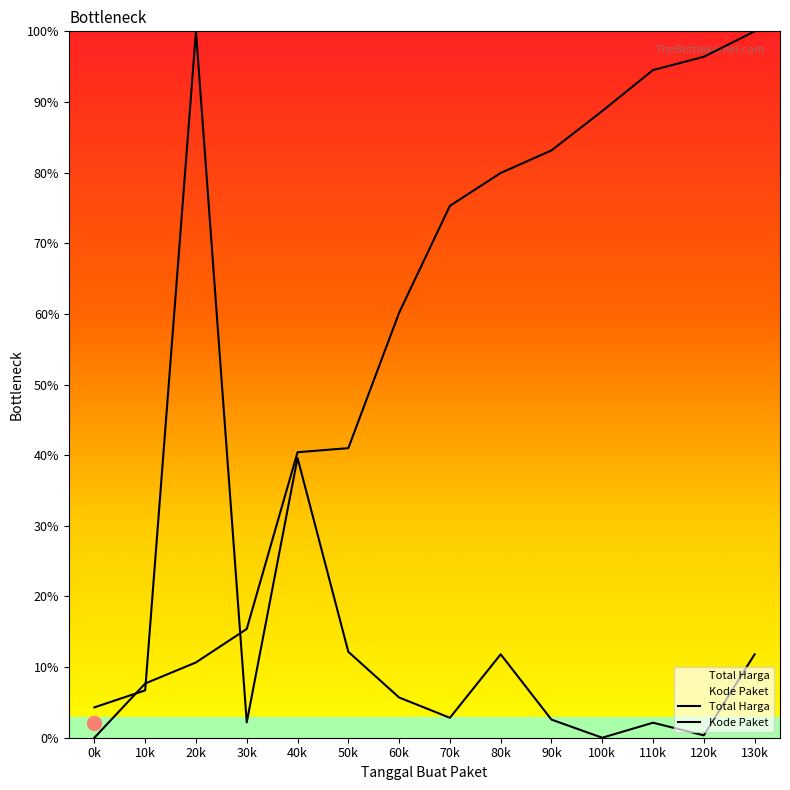

How many lines are shown in the chart?

2